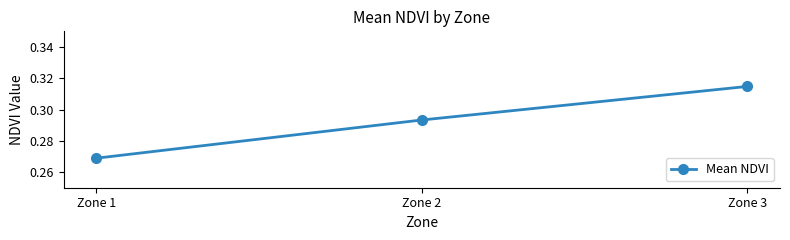

List the labels in order of value, smallest first.

Zone 1, Zone 2, Zone 3